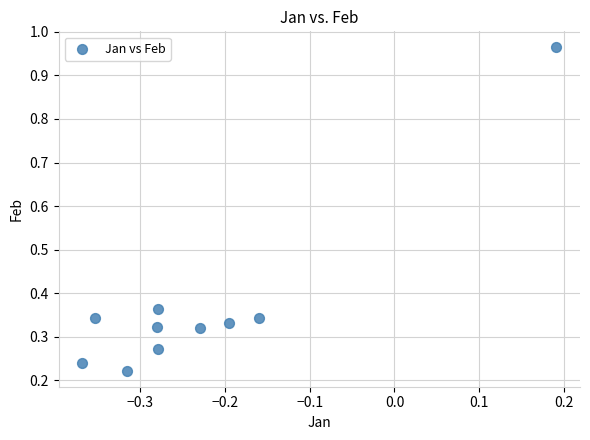

What is the range of X values (max minus min)?

0.6